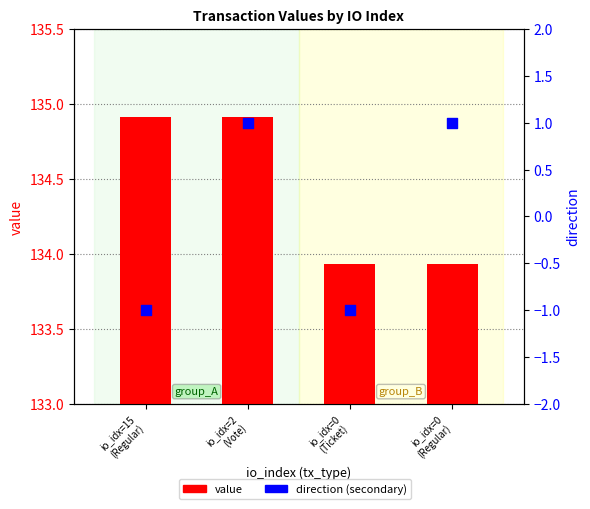

What is the total value across all series at io_idx=15
(Regular)?

133.9